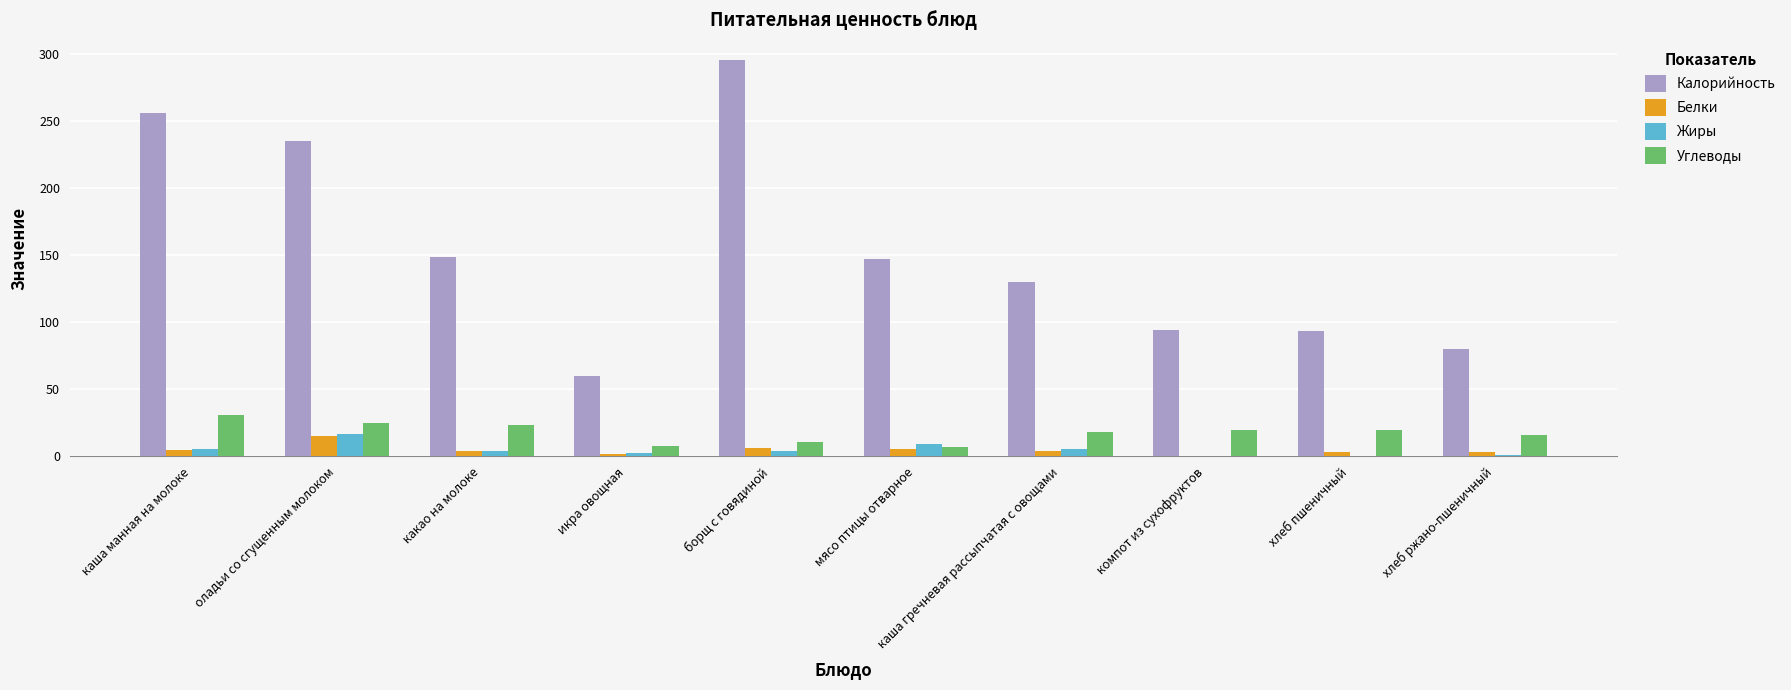

What are all the series names shown in the legend?

Калорийность, Белки, Жиры, Углеводы